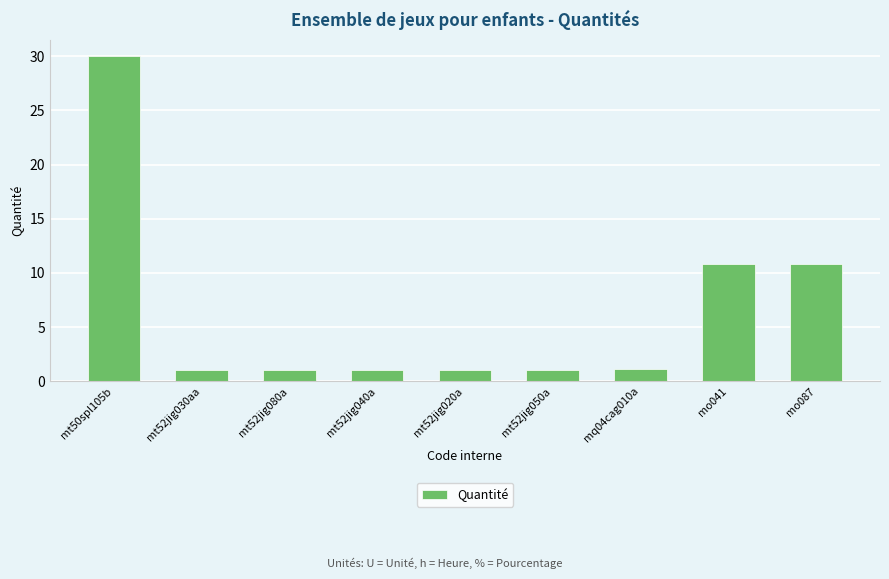

Reading left to right, transcribe all the data shown in this chart.

30.0	1.0	1.0	1.0	1.0	1.0	1.2	10.9	10.9